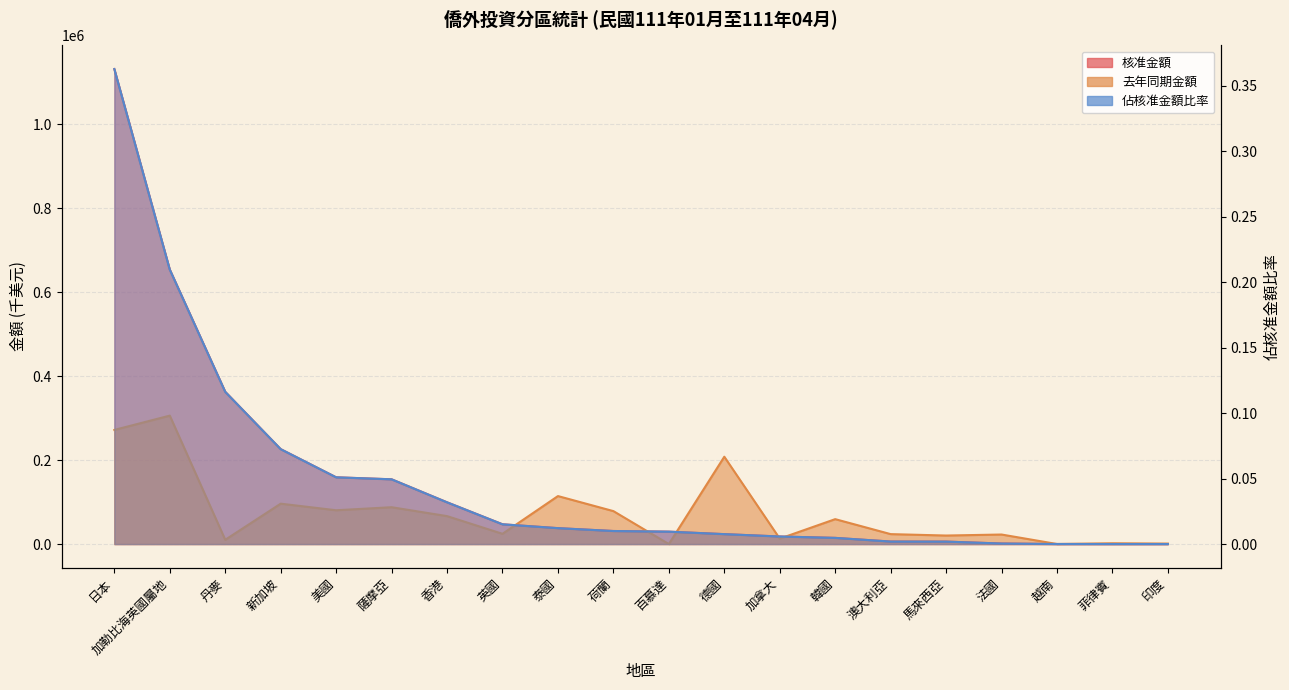

True or false: 核准金額 and 佔核准金額比率 cross at least once.

False